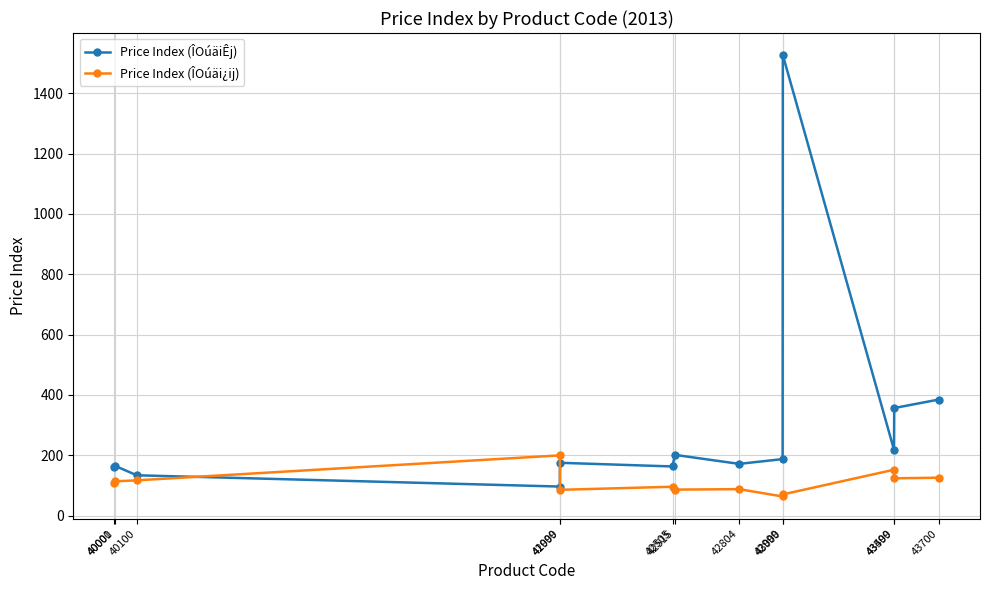

Which series has the largest range (max minus min)?

Price Index (ÎOúäiÊj)